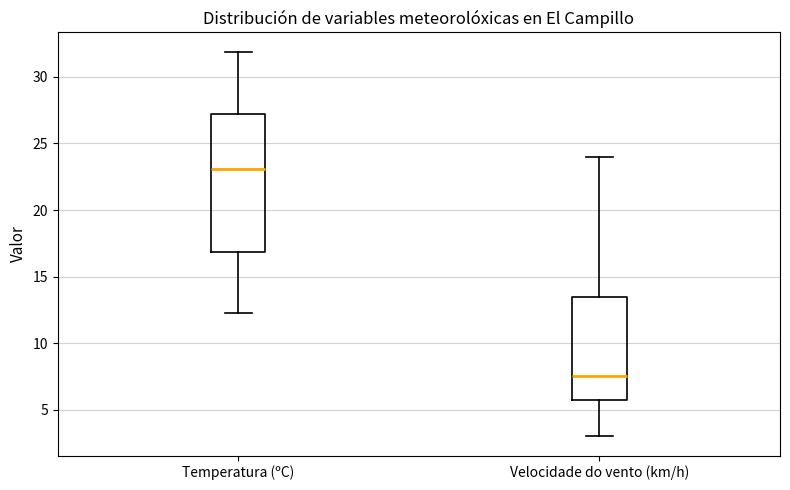

Reading left to right, transcribe this box plot: for each box, give where its median line is, the range the box spans, and where its two whiskers end, as read against the y-axis. The values are not printed on the chart, so give them approximately, as read against the axis.

Temperatura (ºC): median 23.0, box 17.0 to 27.5, whiskers 12.5 to 32.0
Velocidade do vento (km/h): median 7.5, box 6.0 to 13.5, whiskers 3.0 to 24.0